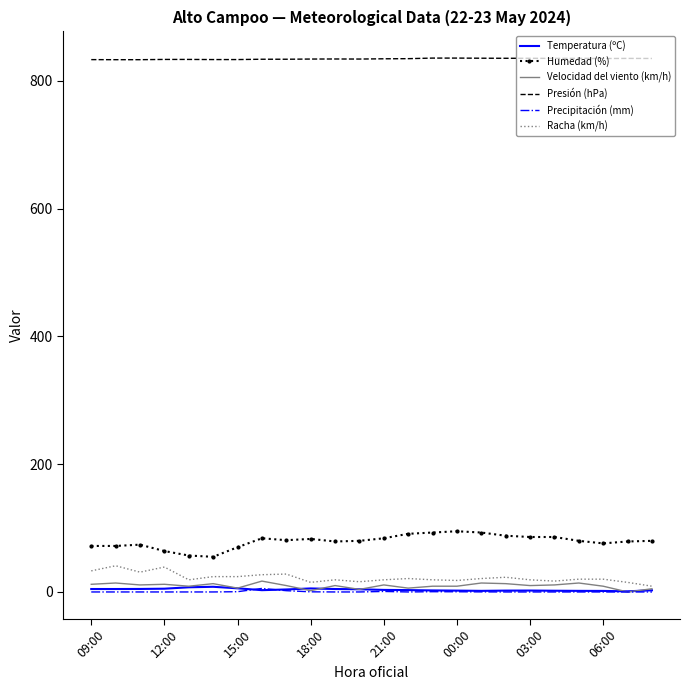

What is the minimum value for Presión (hPa)?

833.0